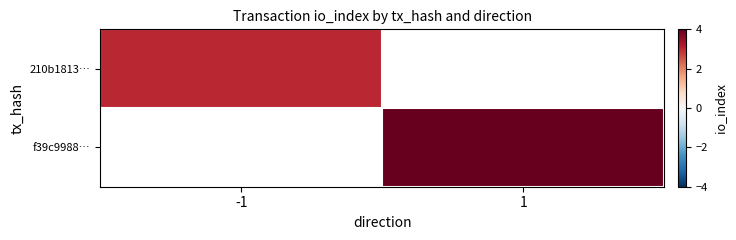

Is the value of 210b1813… at 1 greater than the value of f39c9988… at 1?

No